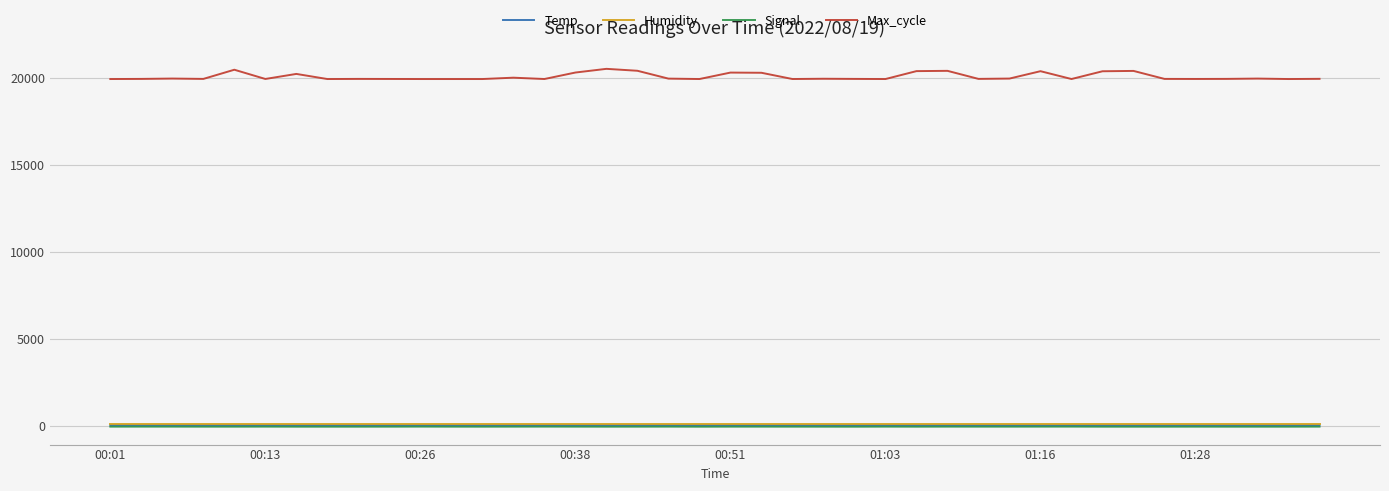

Which series has the widest spread of values?

Max_cycle